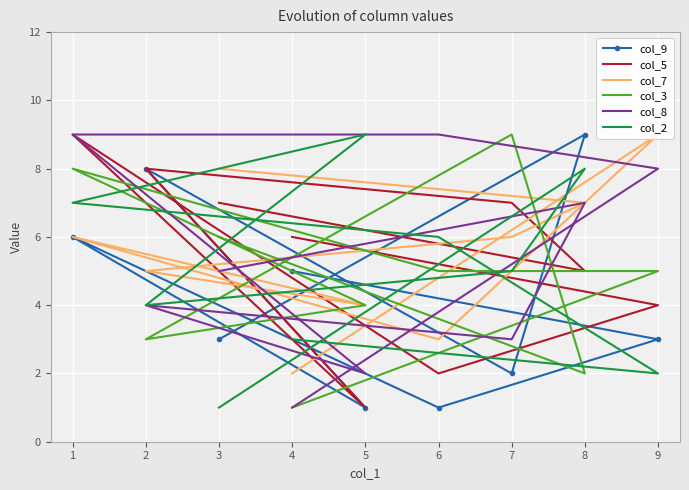

Reading right to left, list all the values displayed in this chart.

col_9: 3	9	2	8	1	6	1	3	5
col_5: 7	5	7	8	1	9	2	4	6
col_7: 8	7	6	5	4	6	3	9	2
col_3: 6	2	9	3	4	8	5	5	1
col_8: 5	7	3	4	2	9	9	8	1
col_2: 1	8	5	4	9	7	6	2	3